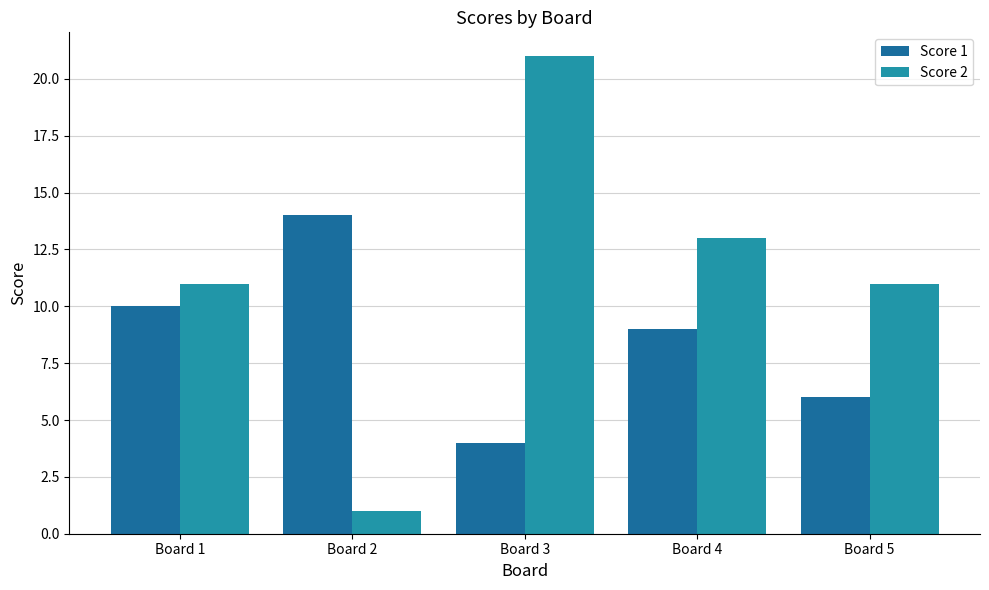

What is the difference between the second highest and minimum values in the Score 1 series?

6